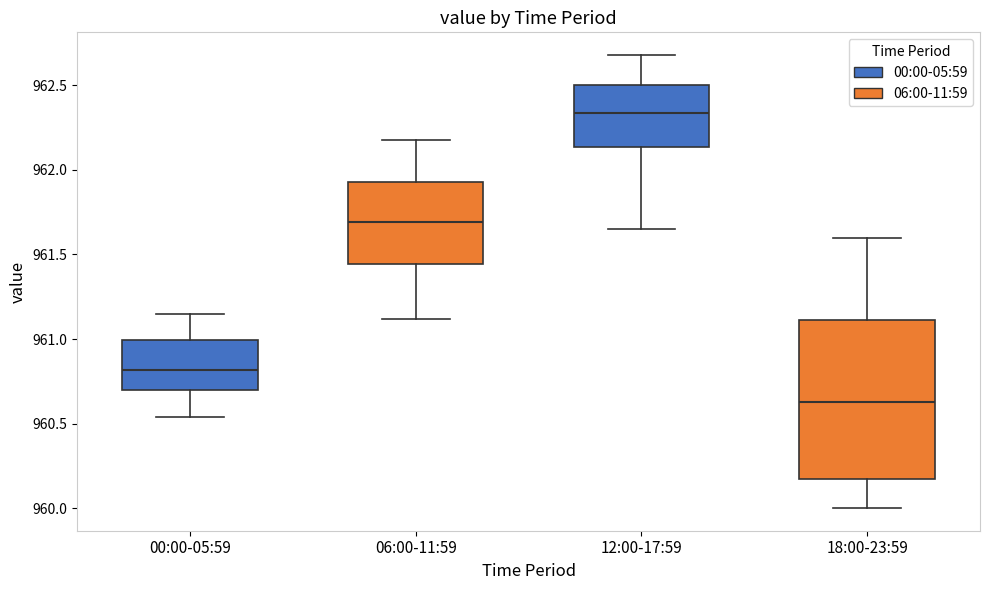

Which box has the lowest median line?

18:00-23:59